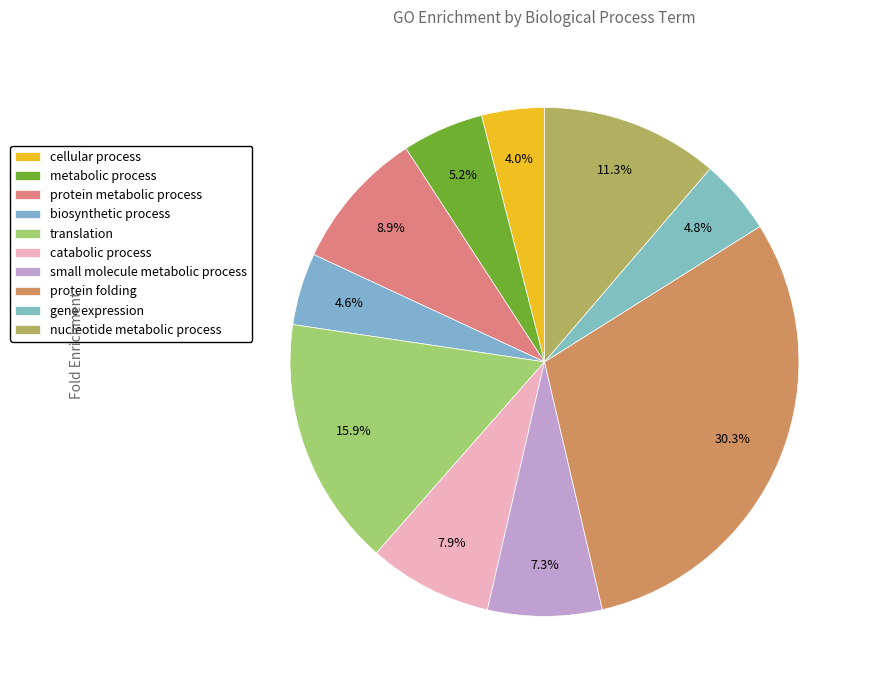

How many segments does this pie chart have?

10